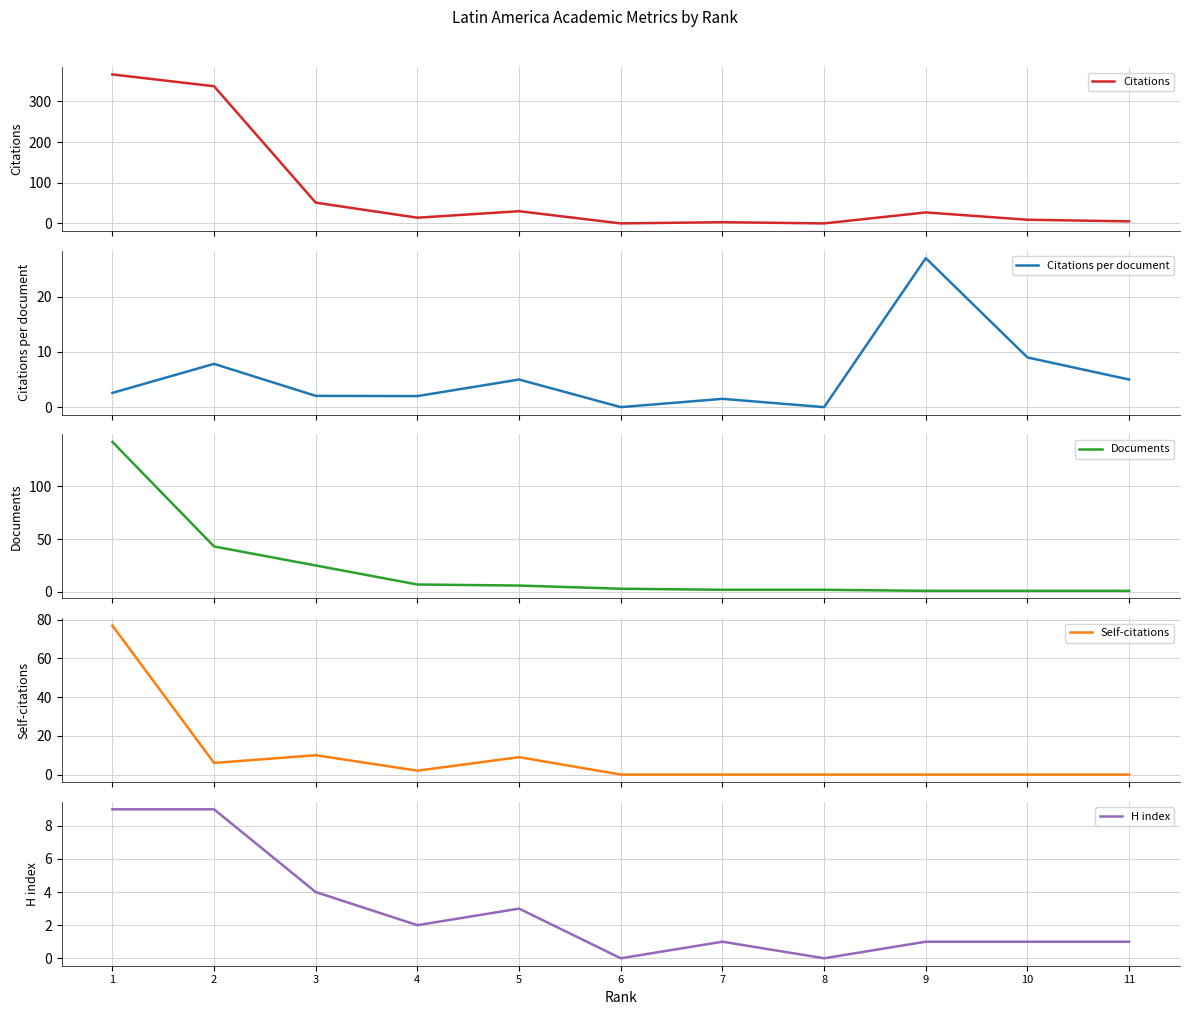

Reading left to right, extract all data points from this chart.

Citations: 11=5.0	10=9.0	9=27.0	8=0.0	7=3.0	6=0.0	5=30.0	4=14.0	3=51.0	2=337.0	1=366.0
Citations per document: 11=5.0	10=9.0	9=27.0	8=0.0	7=1.5	6=0.0	5=5.0	4=2.0	3=2.0	2=7.8	1=2.6
Documents: 11=1.0	10=1.0	9=1.0	8=2.0	7=2.0	6=3.0	5=6.0	4=7.0	3=25.0	2=43.0	1=142.0
Self-citations: 11=0.0	10=0.0	9=0.0	8=0.0	7=0.0	6=0.0	5=9.0	4=2.0	3=10.0	2=6.0	1=77.0
H index: 11=1.0	10=1.0	9=1.0	8=0.0	7=1.0	6=0.0	5=3.0	4=2.0	3=4.0	2=9.0	1=9.0